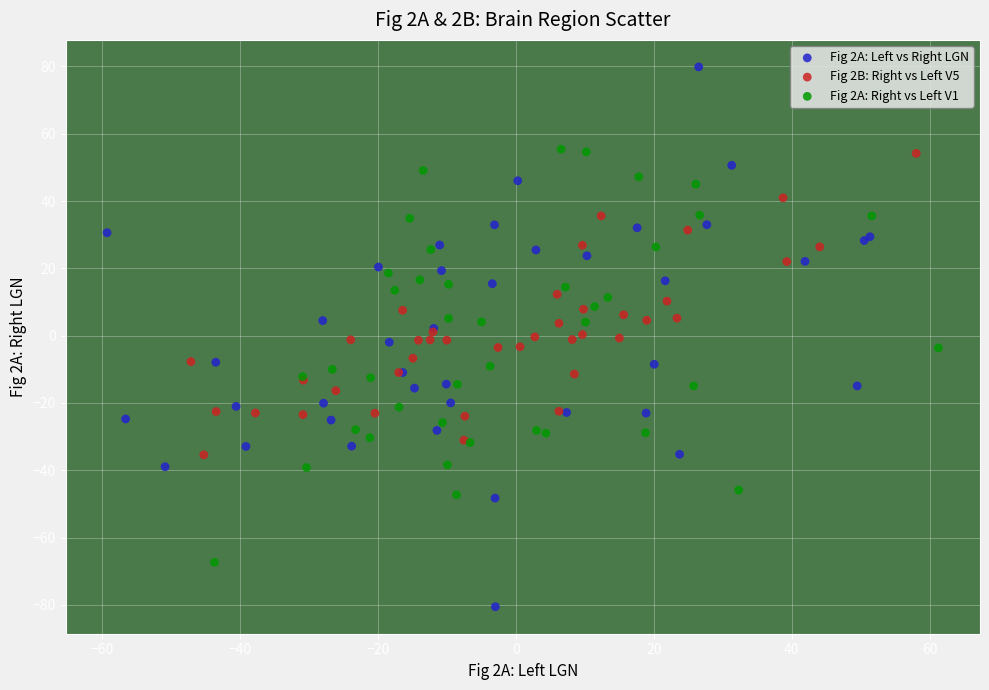

What are all the series names shown in the legend?

Fig 2A: Left vs Right LGN, Fig 2B: Right vs Left V5, Fig 2A: Right vs Left V1